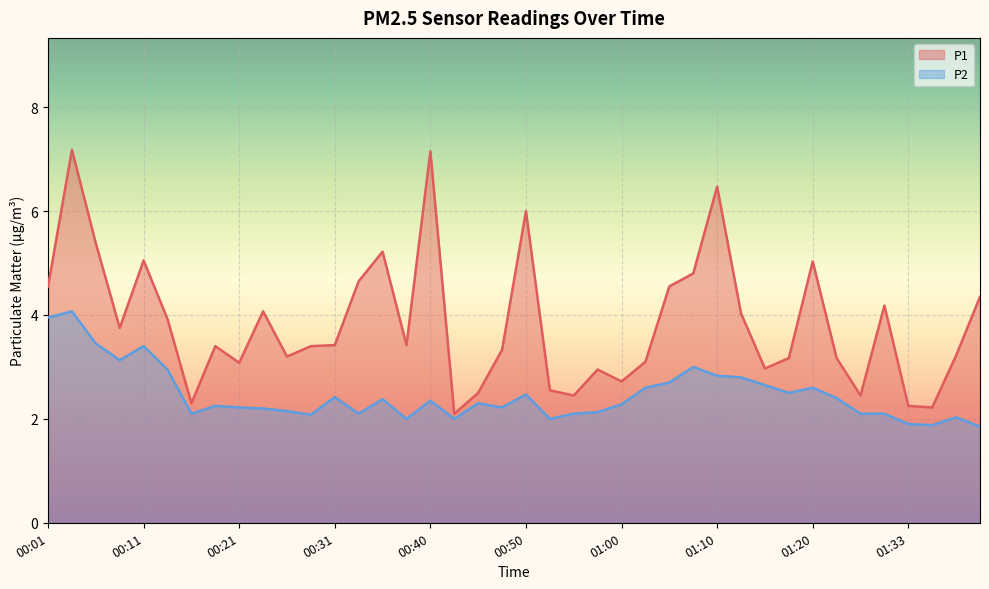

What position from the left is 01:10?

29